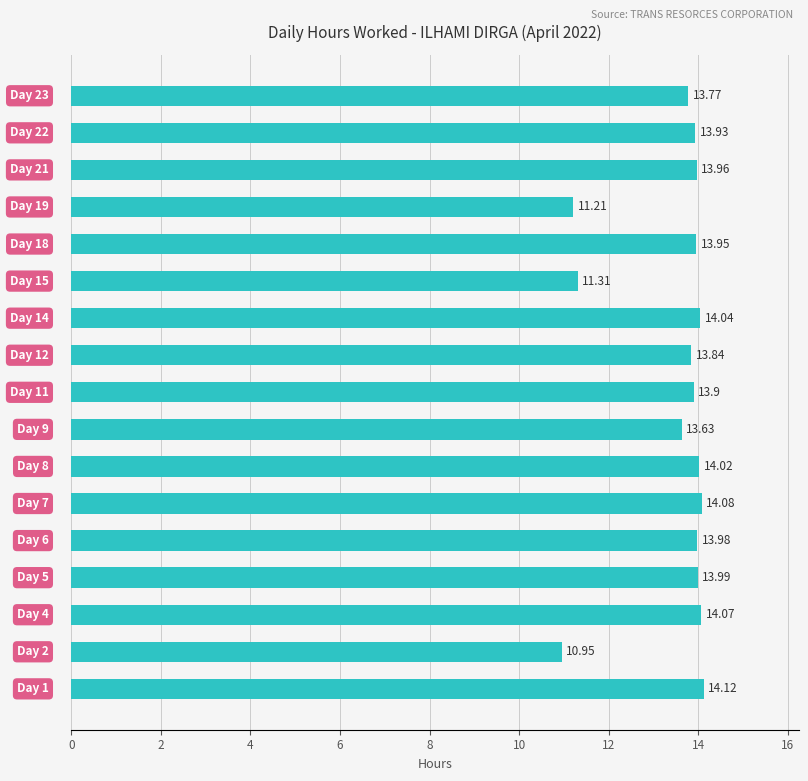

What is the difference between the second highest and minimum values?

3.1